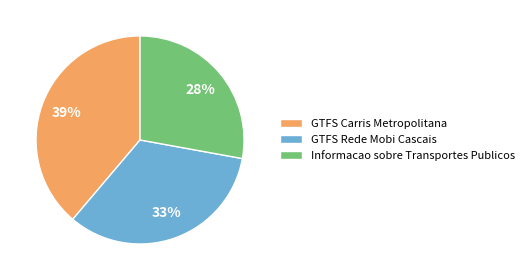

How many slices are in this pie chart?

3